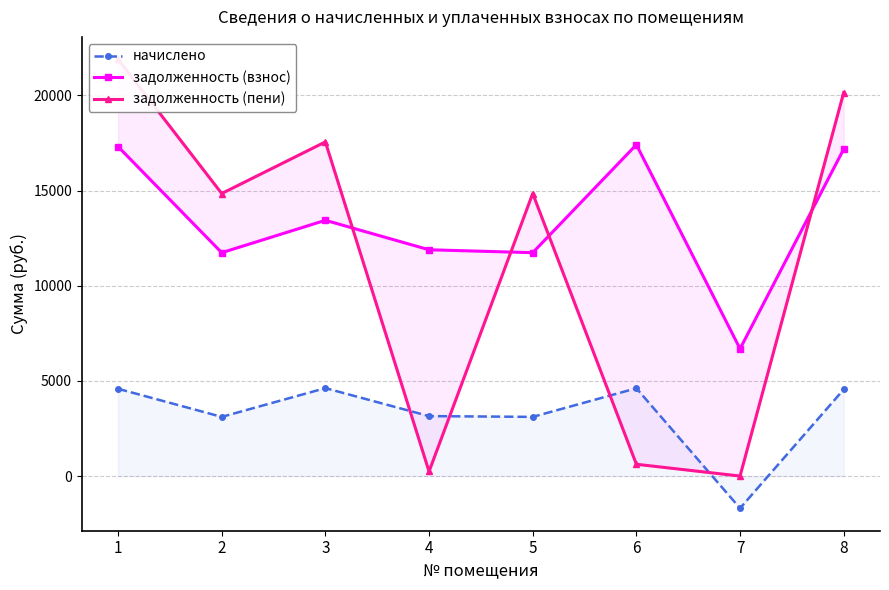

At 1, list the series in order from largest to smallest.

задолженность (пени), задолженность (взнос), начислено